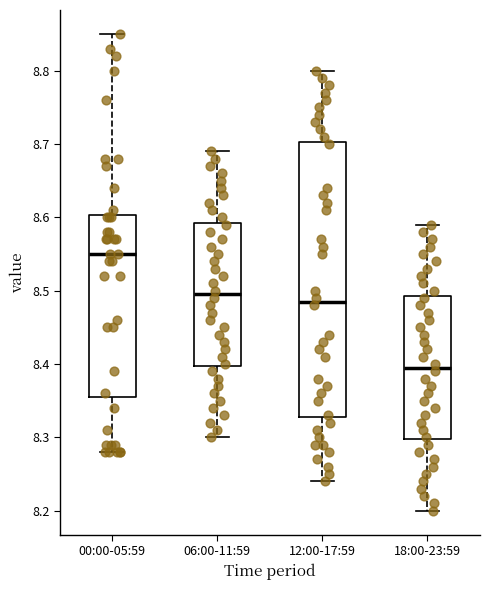

Reading left to right, transcribe this box plot: for each box, give where its median line is, the range the box spans, and where its two whiskers end, as read against the y-axis. The values are not printed on the chart, so give them approximately, as read against the axis.

00:00-05:59: median 8.55, box 8.36 to 8.60, whiskers 8.28 to 8.85
06:00-11:59: median 8.50, box 8.40 to 8.59, whiskers 8.30 to 8.69
12:00-17:59: median 8.49, box 8.33 to 8.70, whiskers 8.24 to 8.80
18:00-23:59: median 8.40, box 8.30 to 8.49, whiskers 8.20 to 8.59